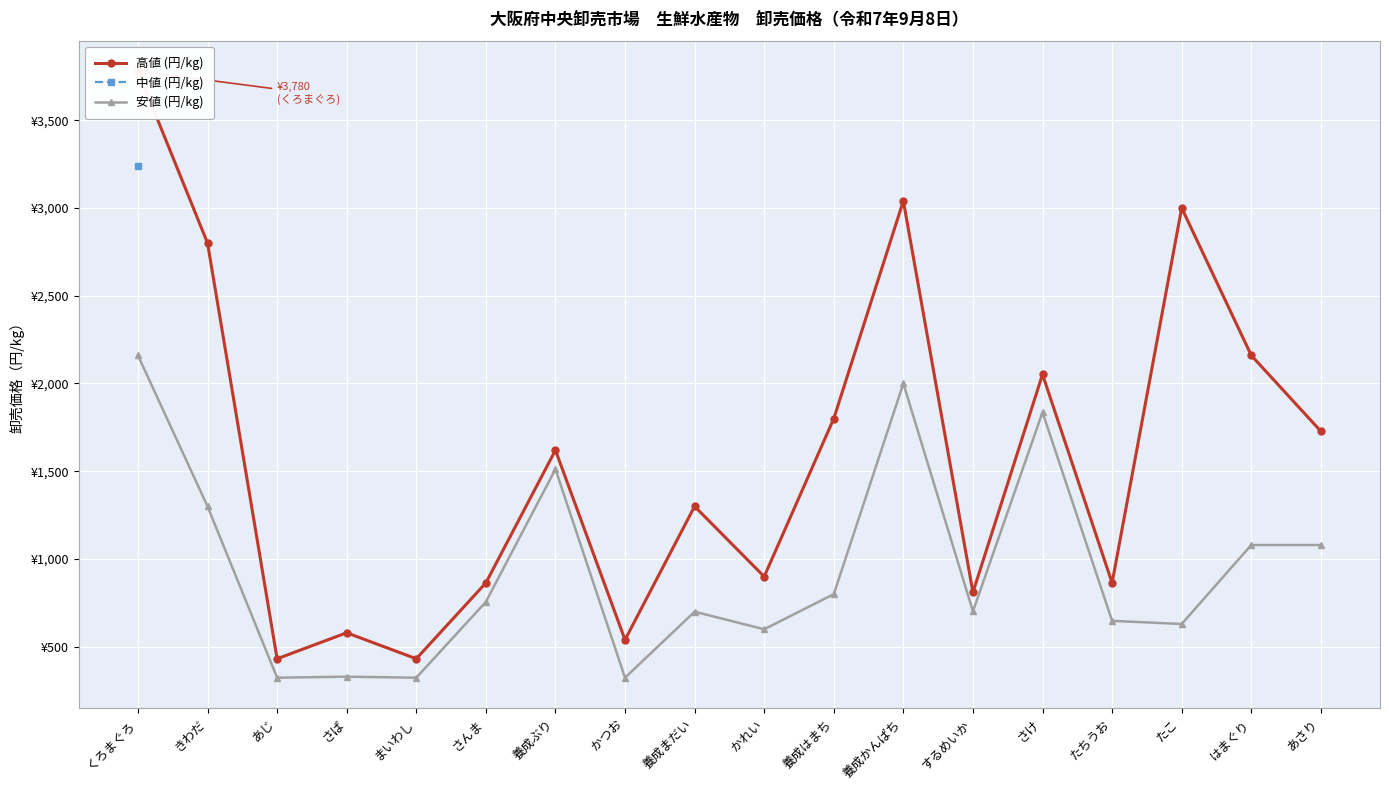

Which series has the largest total across all categories?

高値 (円/kg)